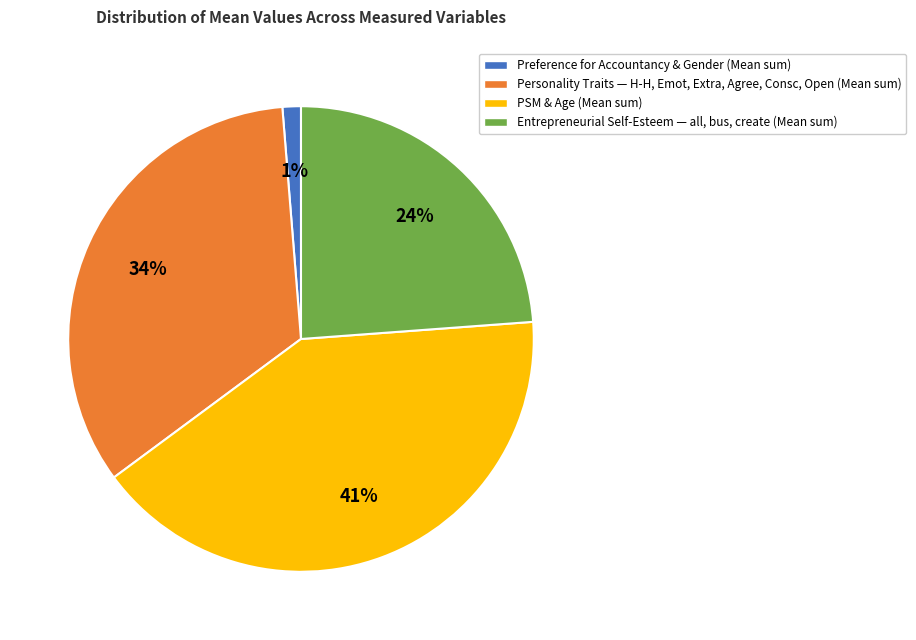

Does any single category account for the majority?

No